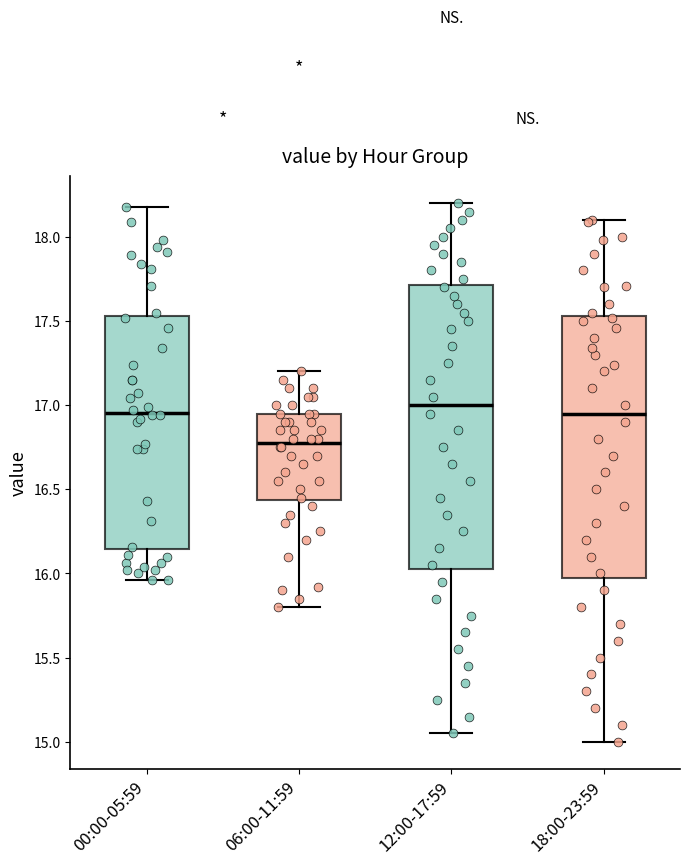

Which box is the tallest, from its lower edge to its upper edge?

12:00-17:59